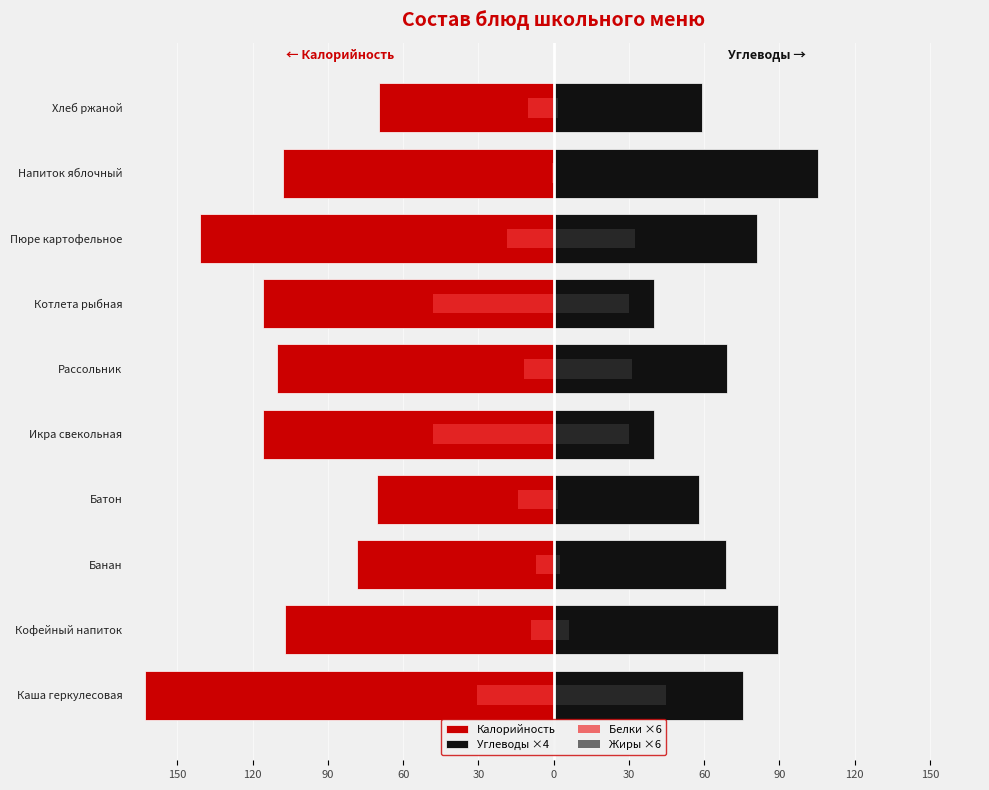

Between Батон and Икра свекольная, which series saw the biggest shift?

Калорийность